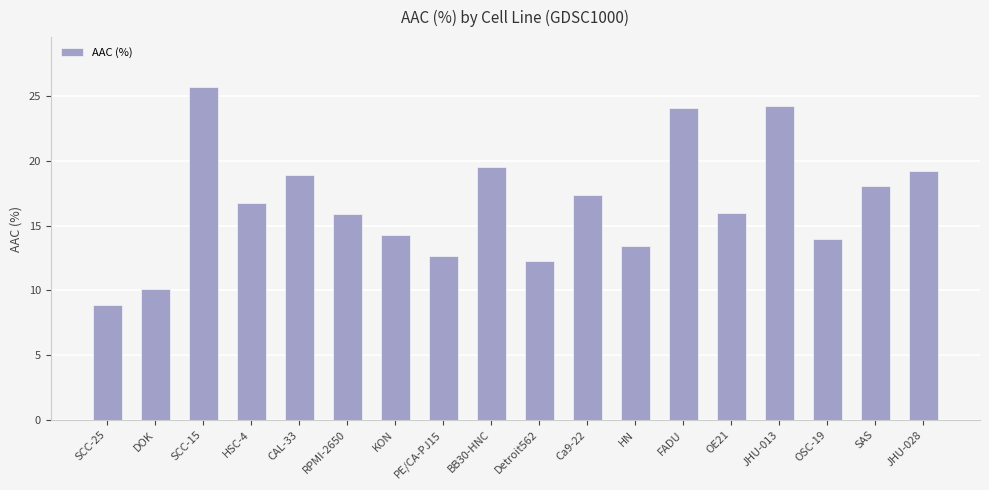

True or false: the data shows 21.8 at HSC-4.

False